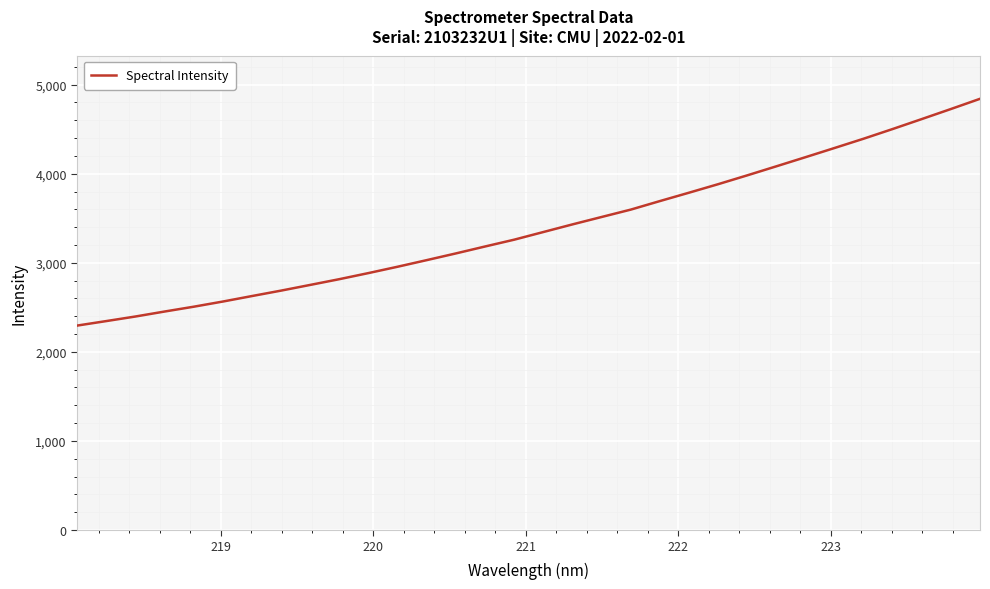

What is the greatest value displayed?

4840.5